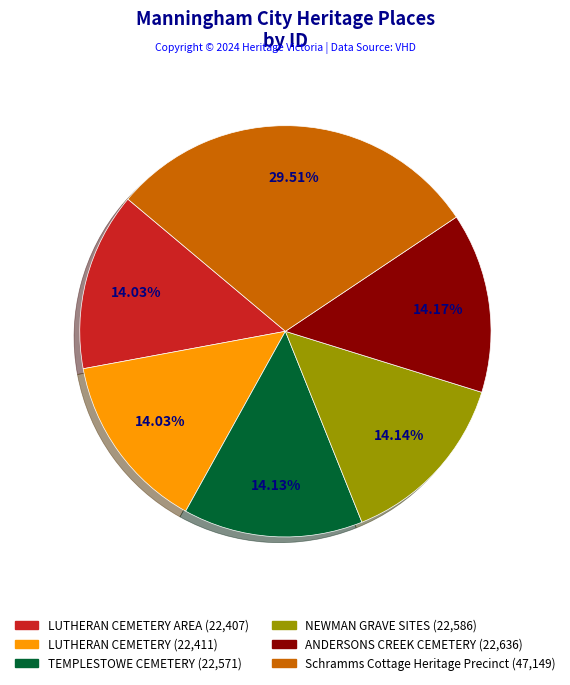

Is there any slice that represents more than half of the pie?

No